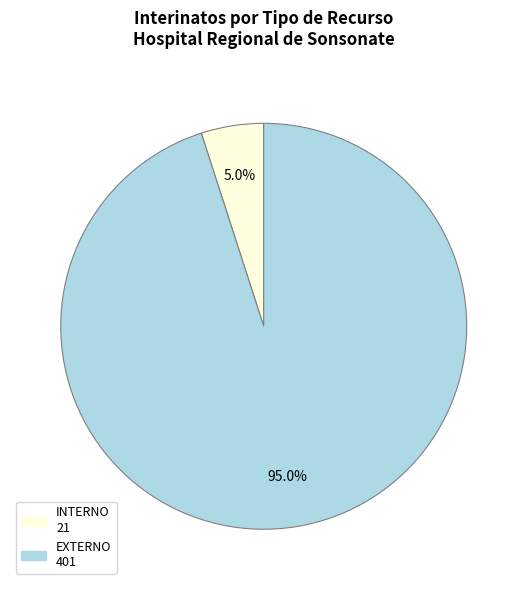

Is the sum of EXTERNO and INTERNO greater than half?

Yes